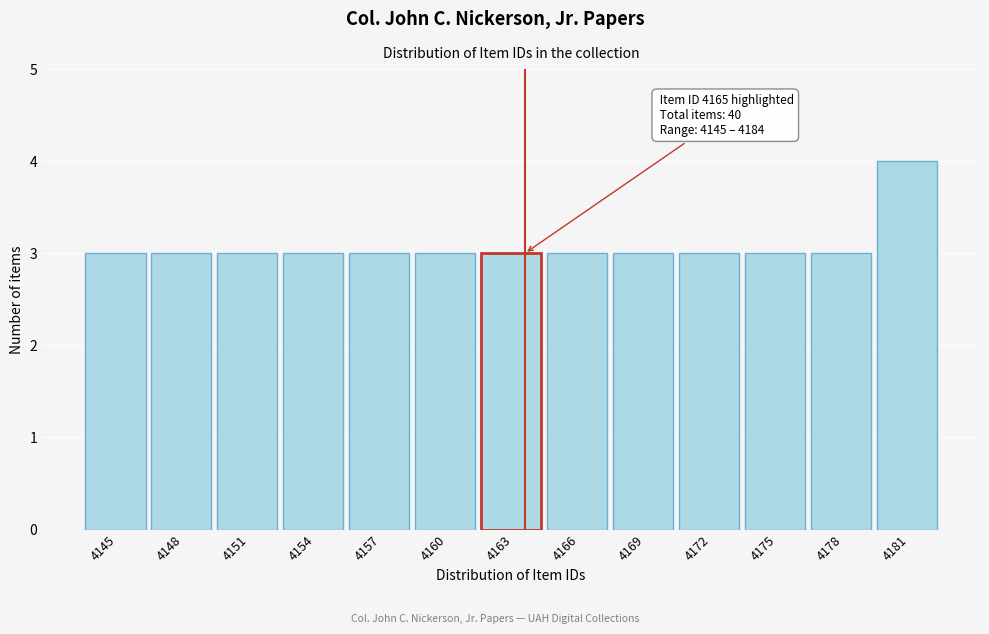

Reading right to left, transcribe all the data shown in this chart.

4	3	3	3	3	3	3	3	3	3	3	3	3